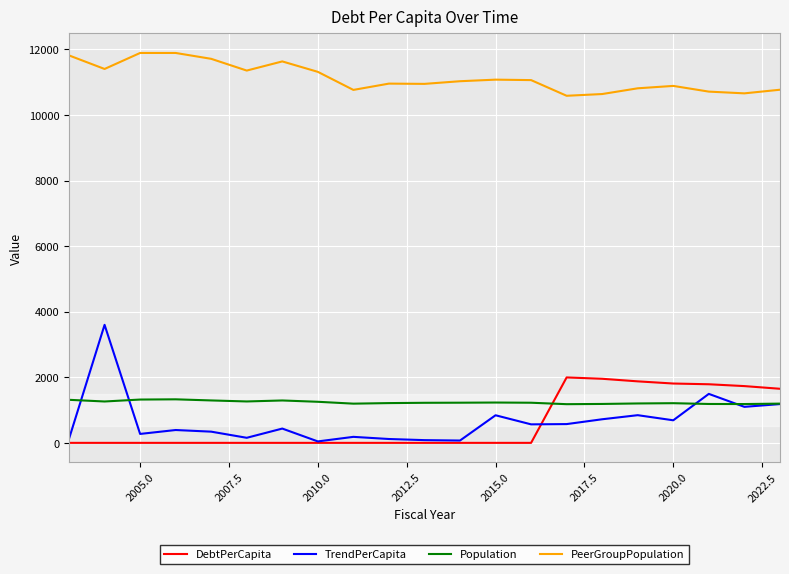

How many distinct data groups are displayed?

4